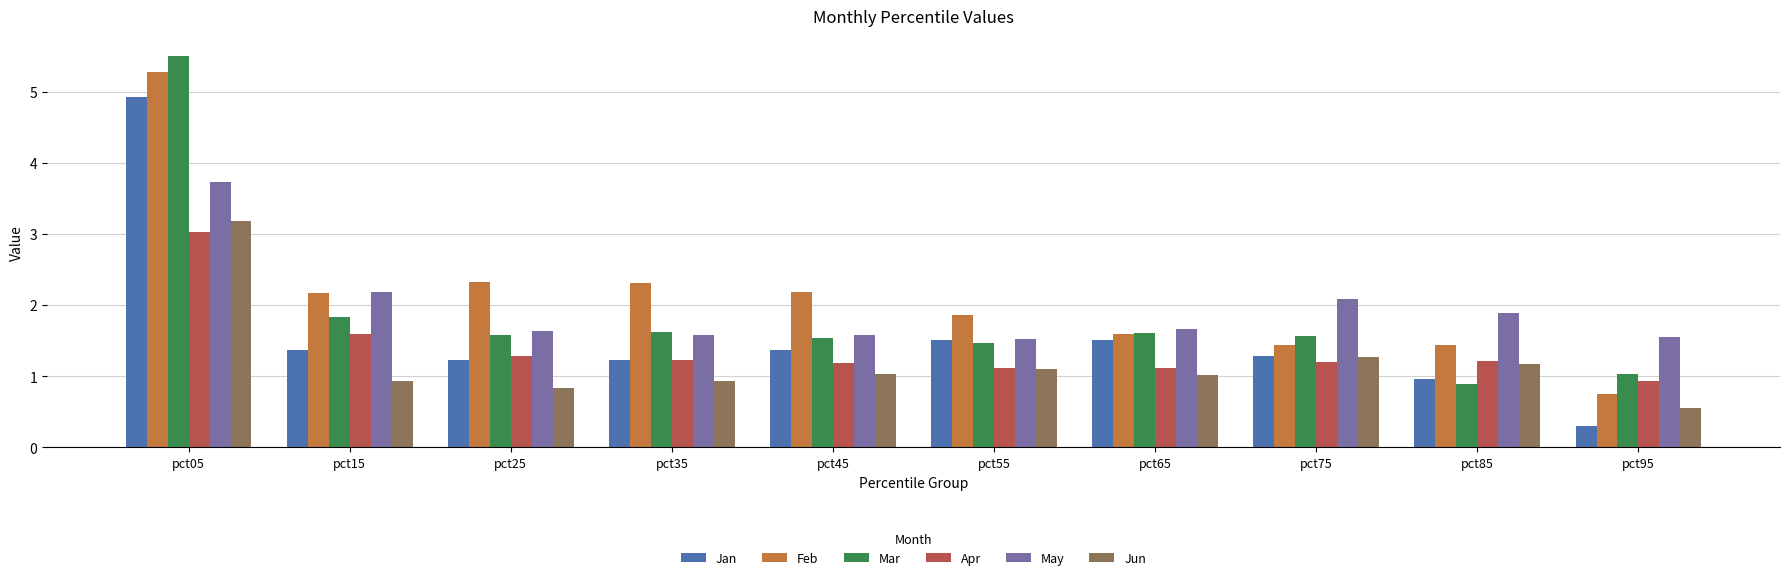

Which series changed the most between pct35 and pct95?

Feb